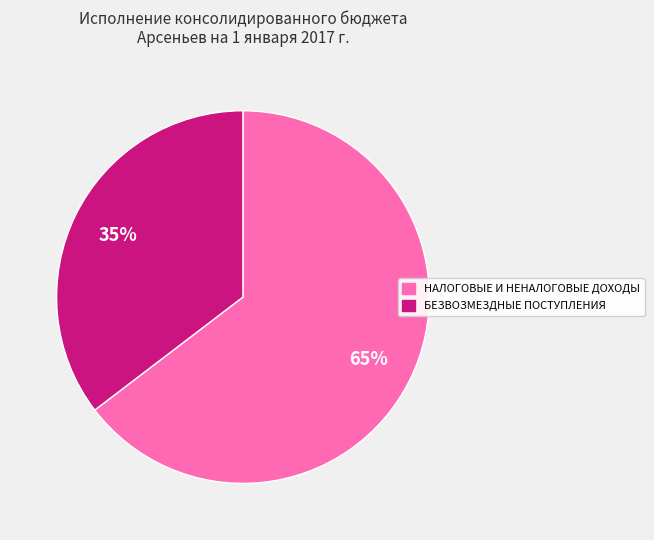

Between БЕЗВОЗМЕЗДНЫЕ ПОСТУПЛЕНИЯ and НАЛОГОВЫЕ И НЕНАЛОГОВЫЕ ДОХОДЫ, which is larger?

НАЛОГОВЫЕ И НЕНАЛОГОВЫЕ ДОХОДЫ